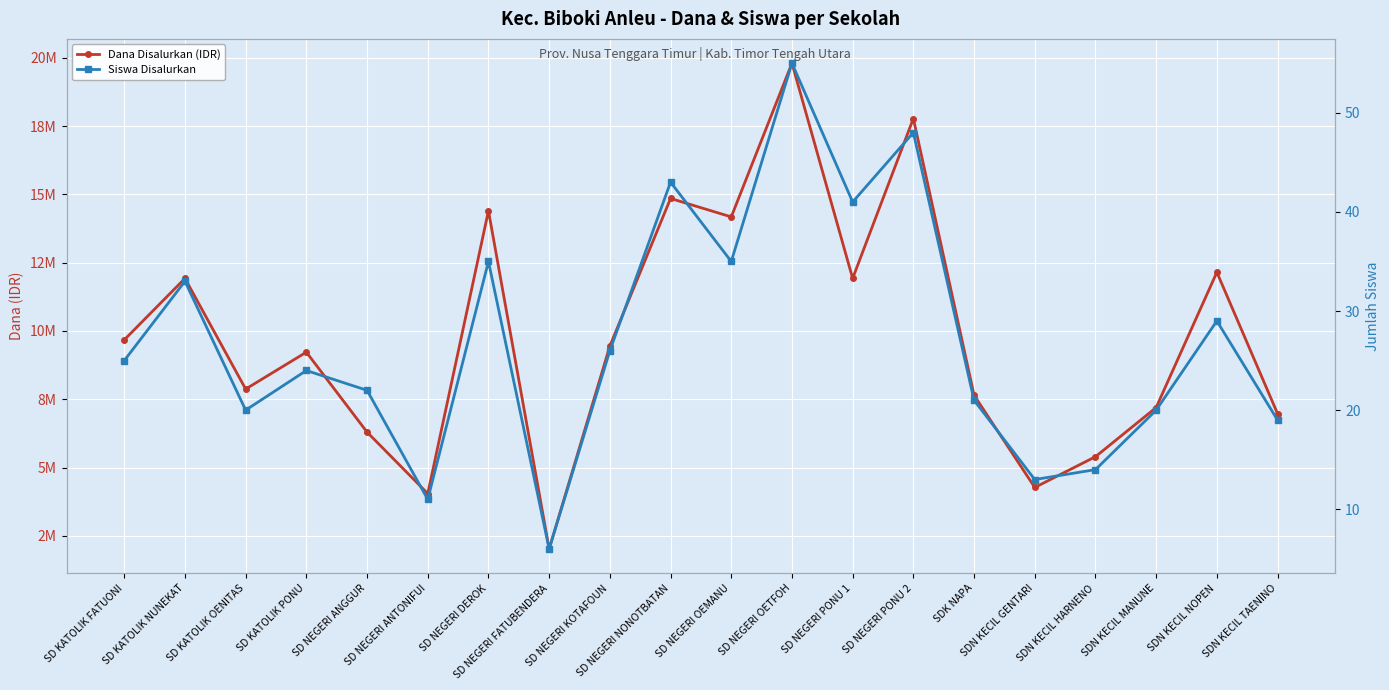

True or false: Dana Disalurkan (IDR) and Siswa Disalurkan intersect in this chart.

False